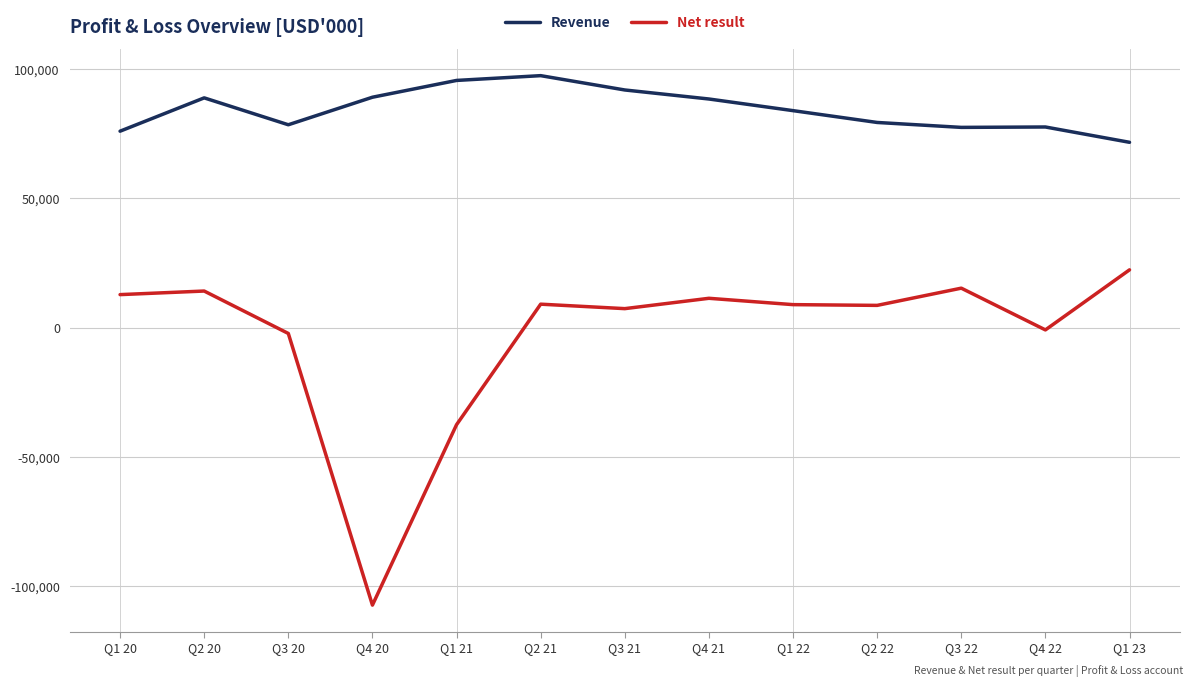

What are all the series names shown in the legend?

Revenue, Net result